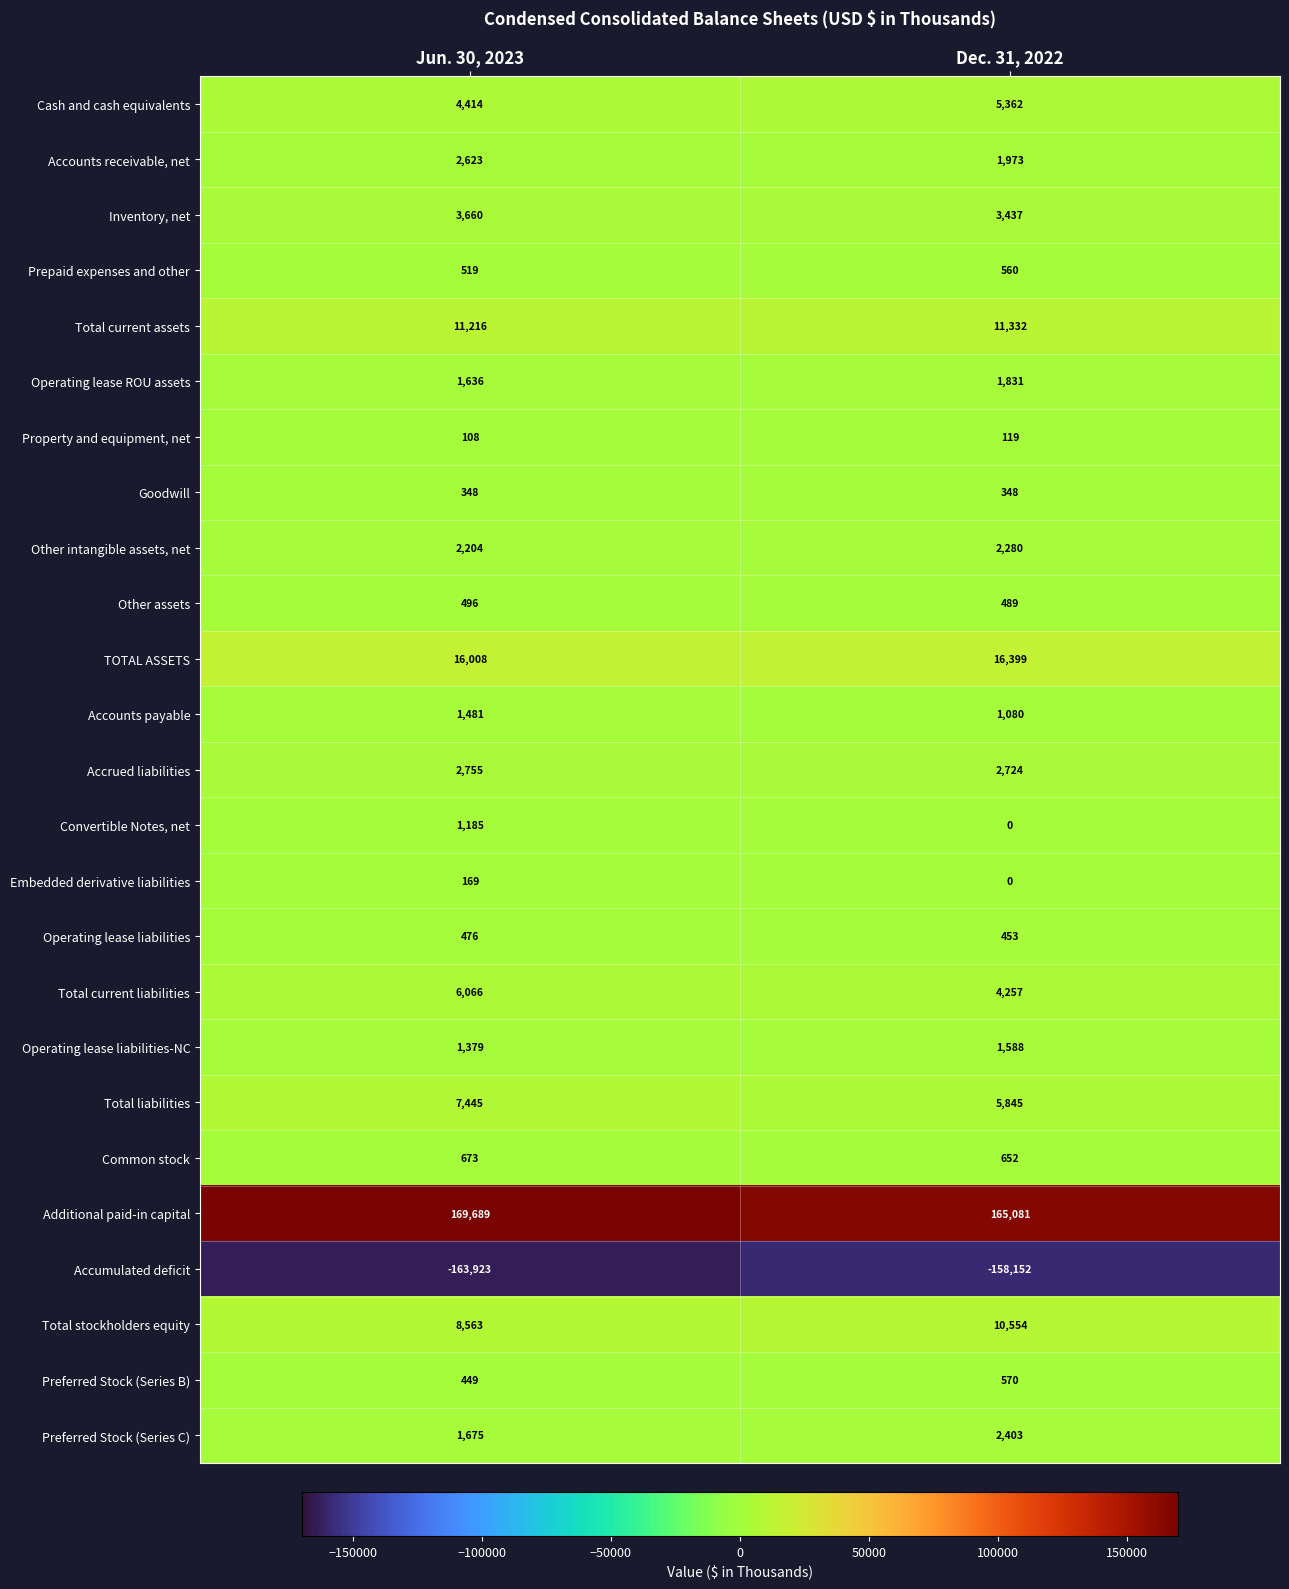

What is the average value of the Other intangible assets, net series?

2242